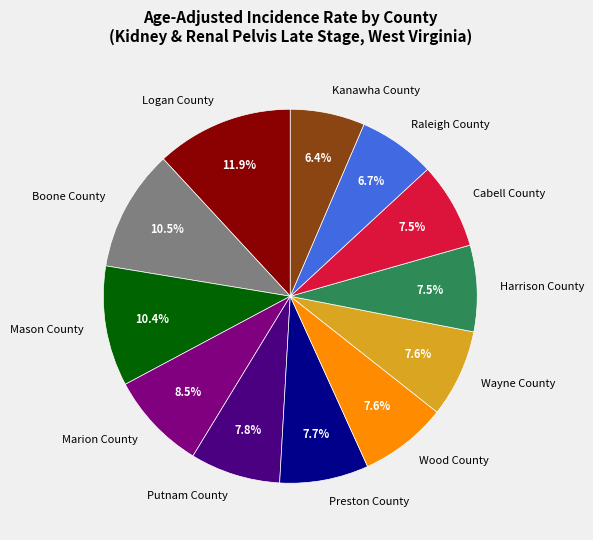

How many slices are in this pie chart?

12